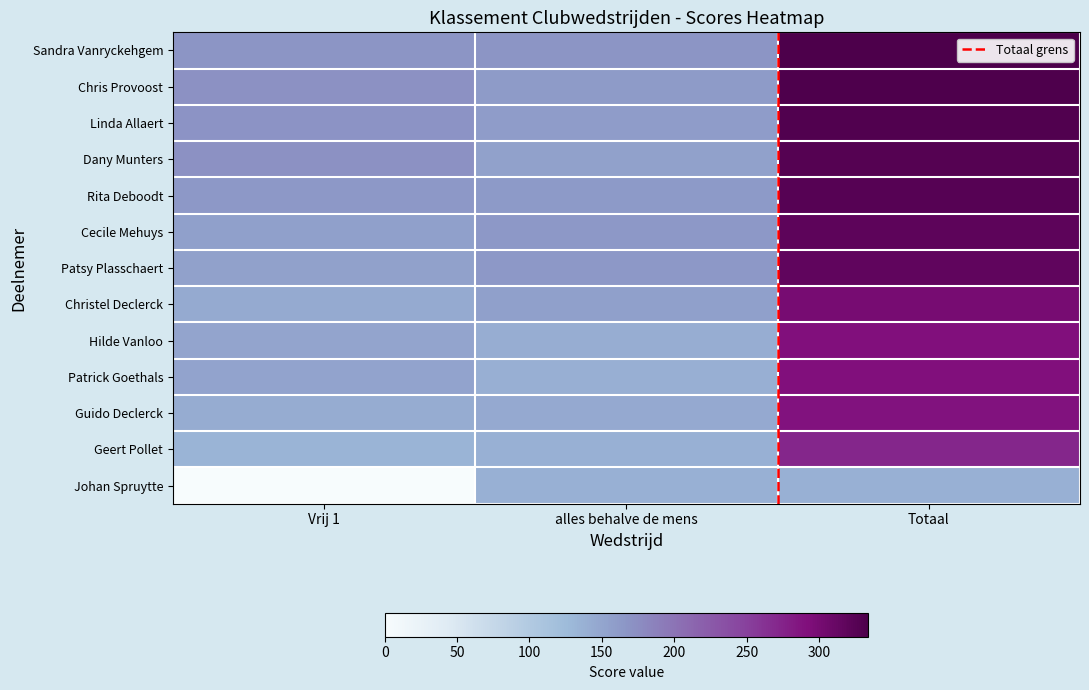

The value of Patsy Plasschaert at Totaal is 75. True or false?

False